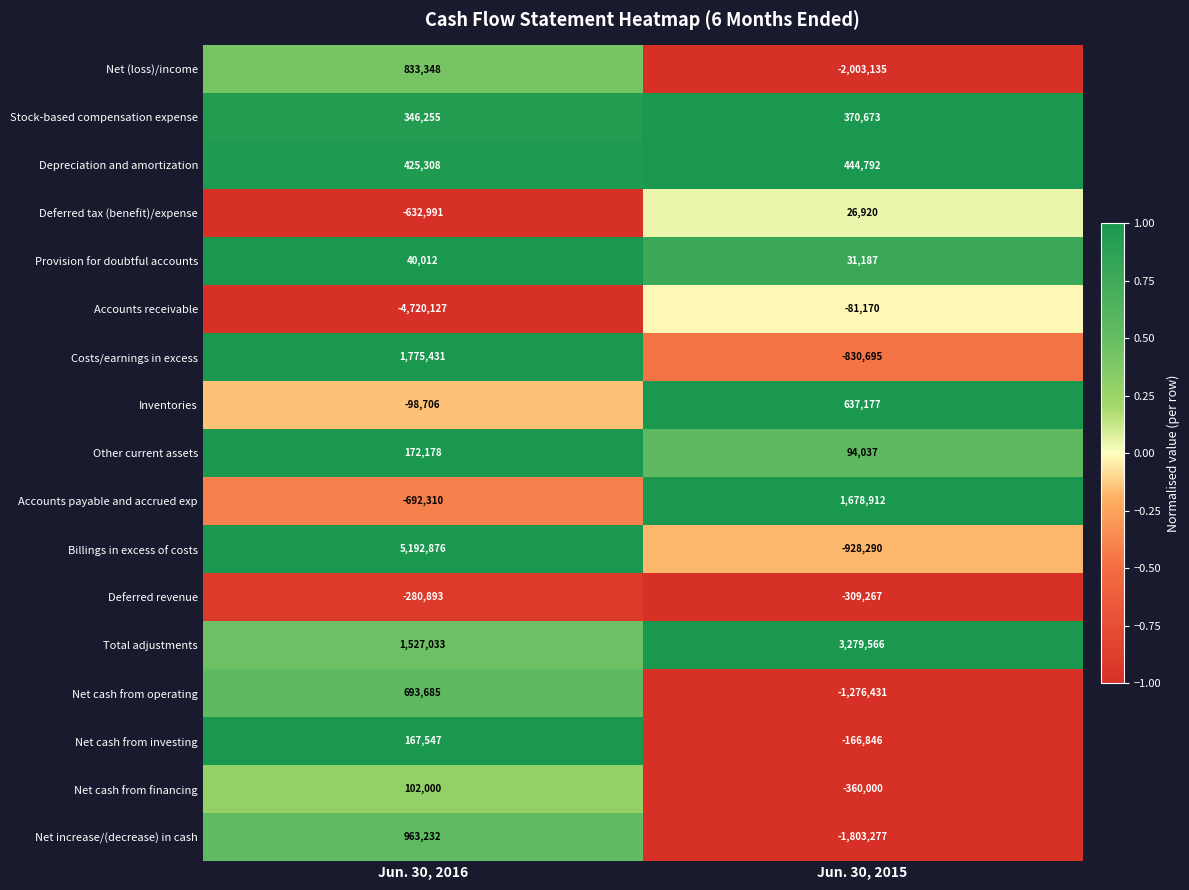

Rank the series at Jun. 30, 2016 from lowest to highest value.

Accounts receivable, Accounts payable and accrued exp, Deferred tax (benefit)/expense, Deferred revenue, Inventories, Provision for doubtful accounts, Net cash from financing, Net cash from investing, Other current assets, Stock-based compensation expense, Depreciation and amortization, Net cash from operating, Net (loss)/income, Net increase/(decrease) in cash, Total adjustments, Costs/earnings in excess, Billings in excess of costs